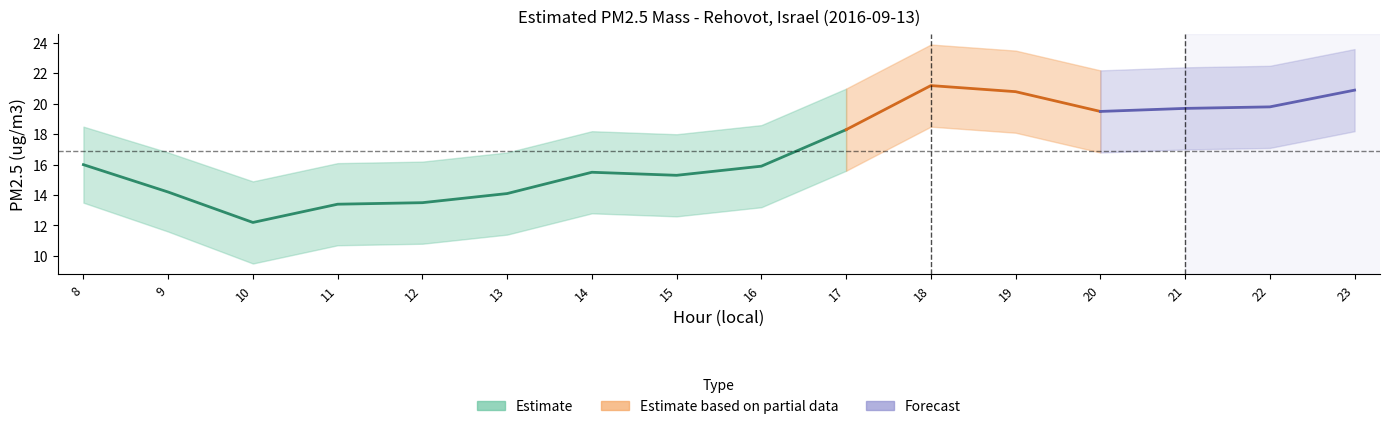

The value of Estimated PM2.5 mass at 20 is 19.5. True or false?

True